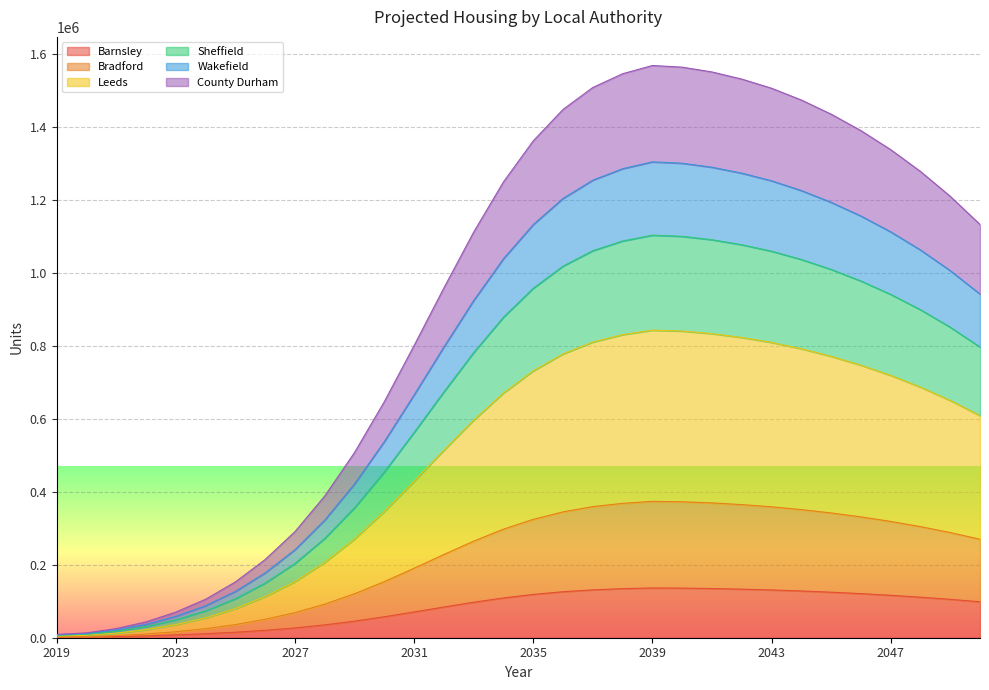

At which label does Leeds reach its minimum?

2019